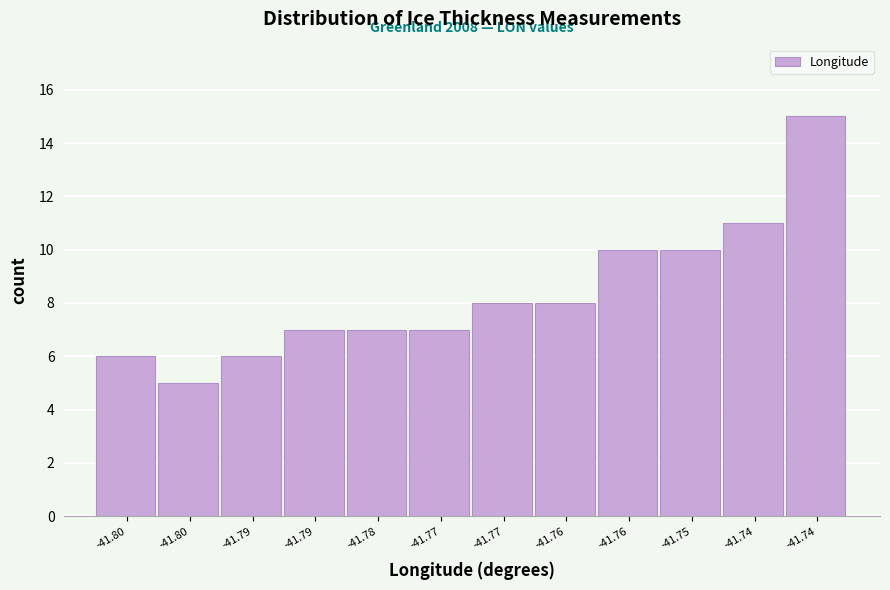

Count the number of data series in this chart.

1